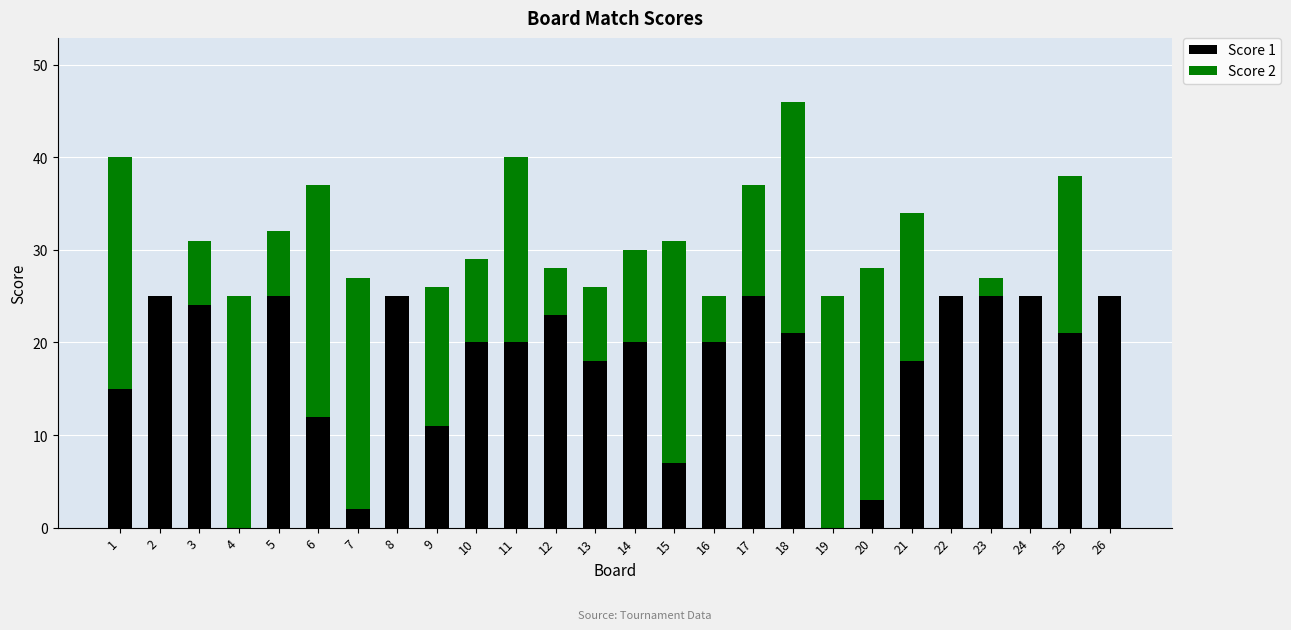

What is the sum of all Score 1 values?

455